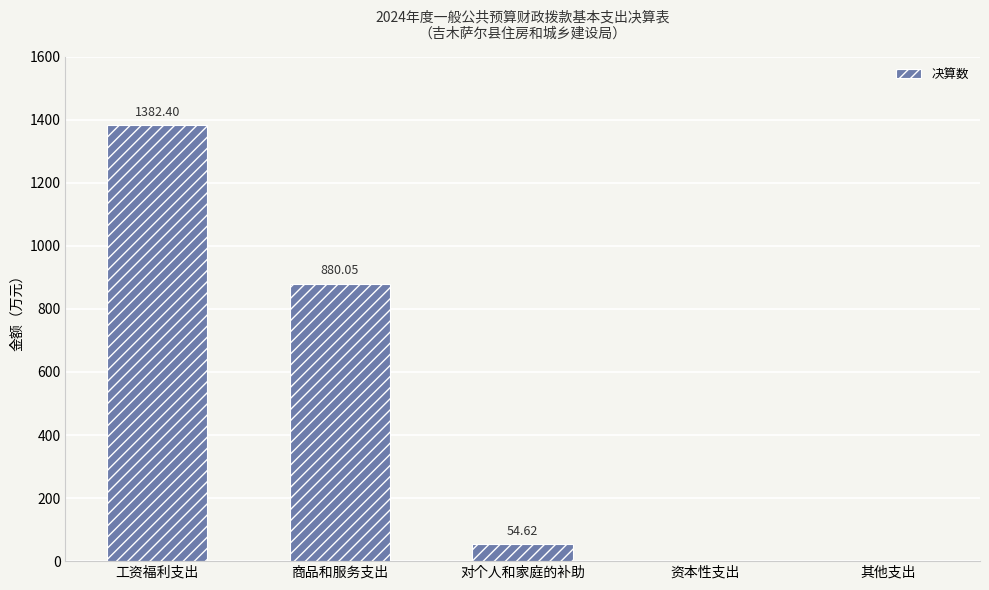

Which label corresponds to the largest value in the chart?

工资福利支出